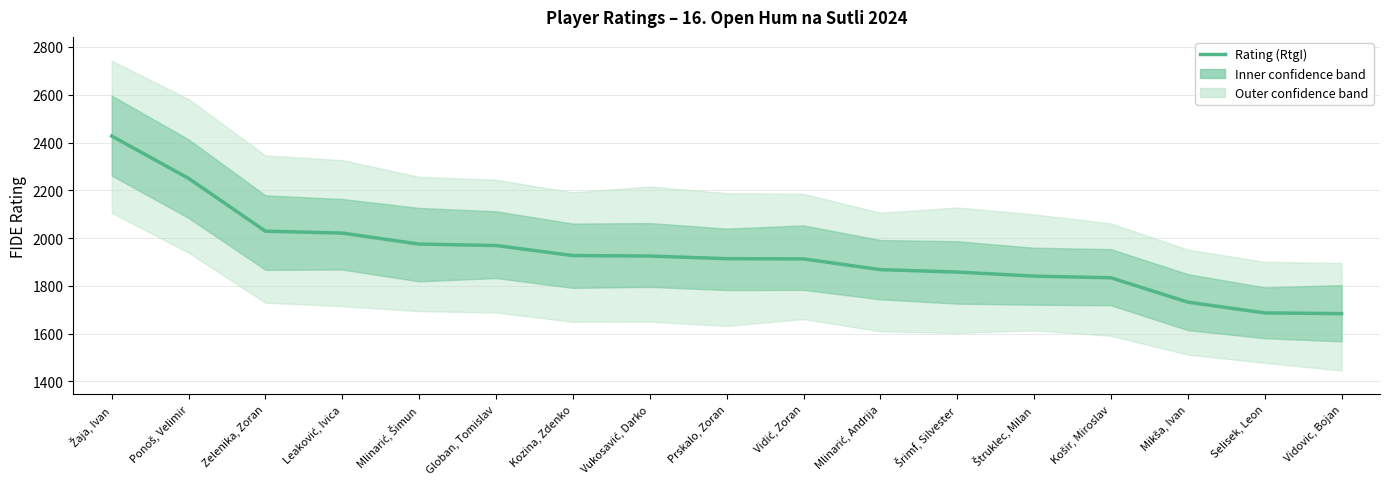

Rank the categories by value from lowest to highest.

Vidovic, Bojan, Selisek, Leon, Mikša, Ivan, Košir, Miroslav, Štruklec, Milan, Šrimf, Silvester, Mlinarić, Andrija, Vidić, Zoran, Prskalo, Zoran, Vukosavić, Darko, Kozina, Zdenko, Globan, Tomislav, Mlinarić, Šimun, Leaković, Ivica, Zelenika, Zoran, Ponoš, Velimir, Žaja, Ivan